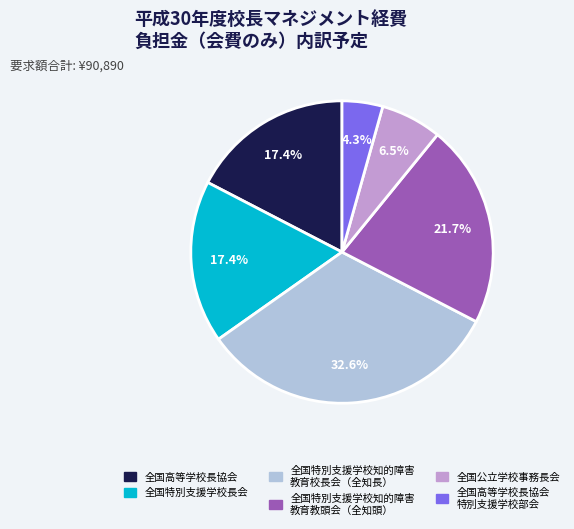

Is there a majority slice in this chart?

No